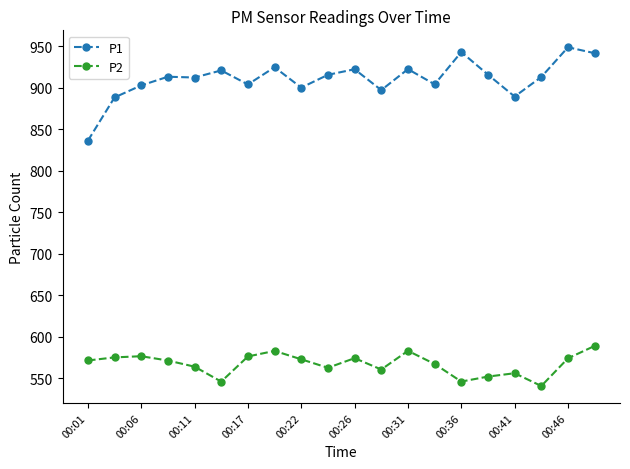

True or false: P1 has more than 1 interior local peaks.

True